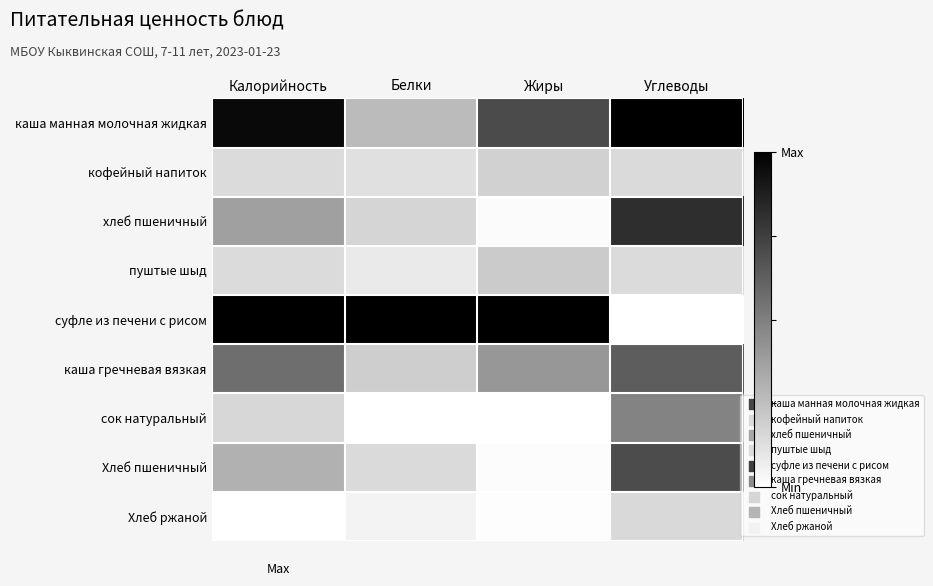

How many distinct data groups are displayed?

9